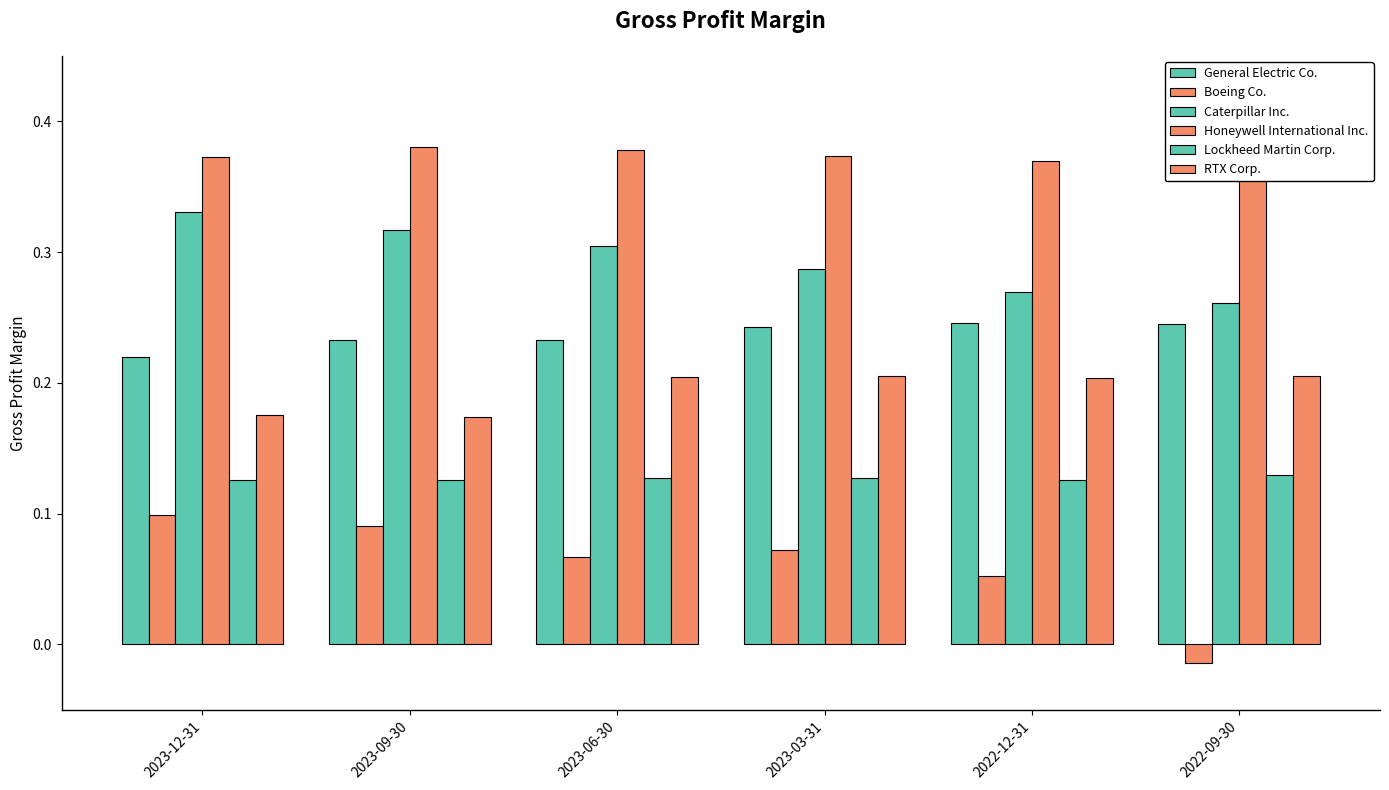

The value of RTX Corp. at 2023-06-30 is 0.2. True or false?

True